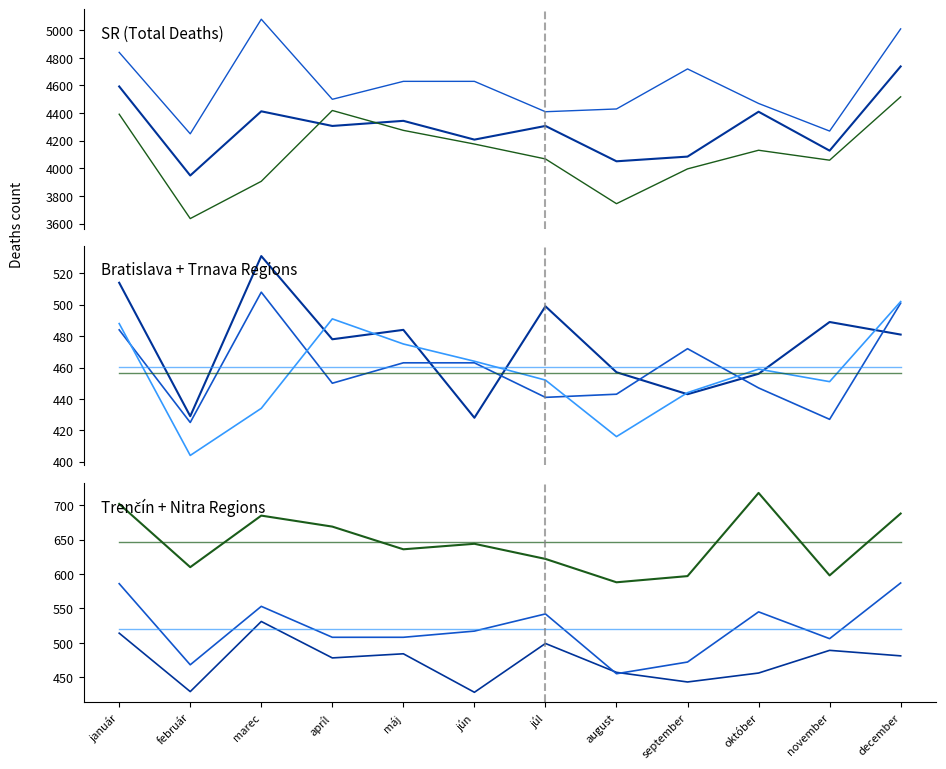

The TC series shows 478 at apríl. True or false?

True